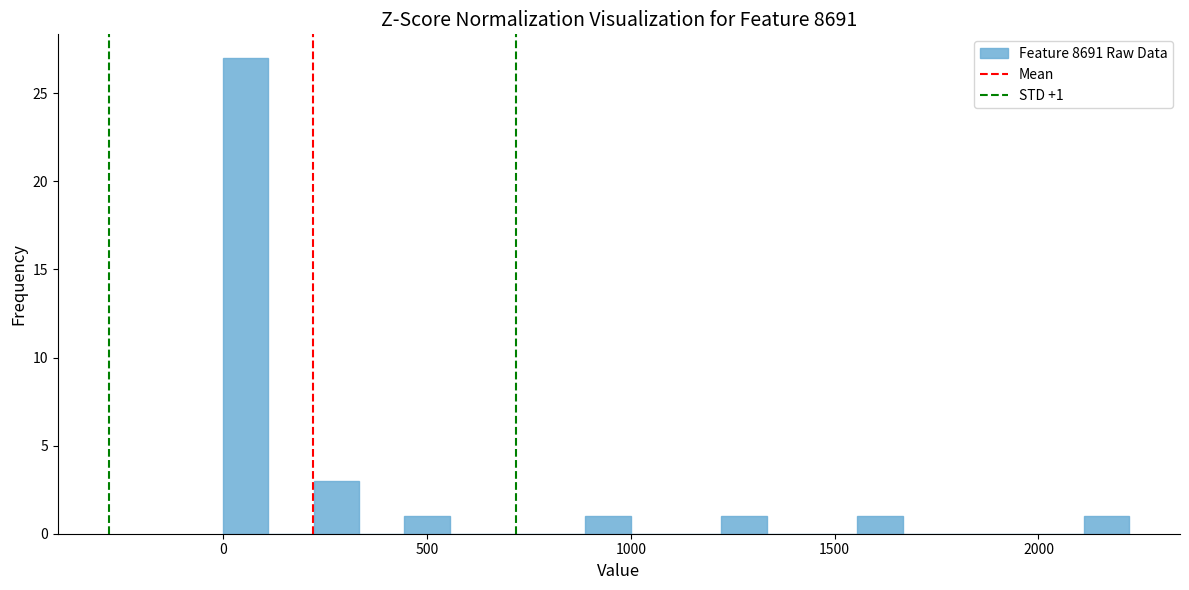

Around what value on the x-axis is the tallest bar? Give the approximate position of its centre, as read against the axis.

50